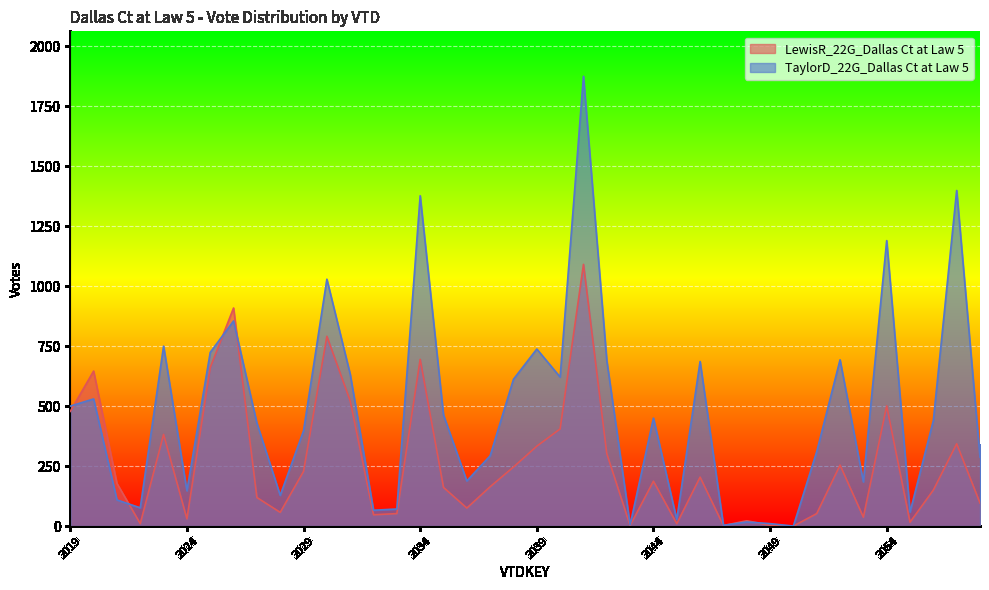

What value does the TaylorD_22G_Dallas Ct at Law 5 series have at 2037, to the nearest 10?

290